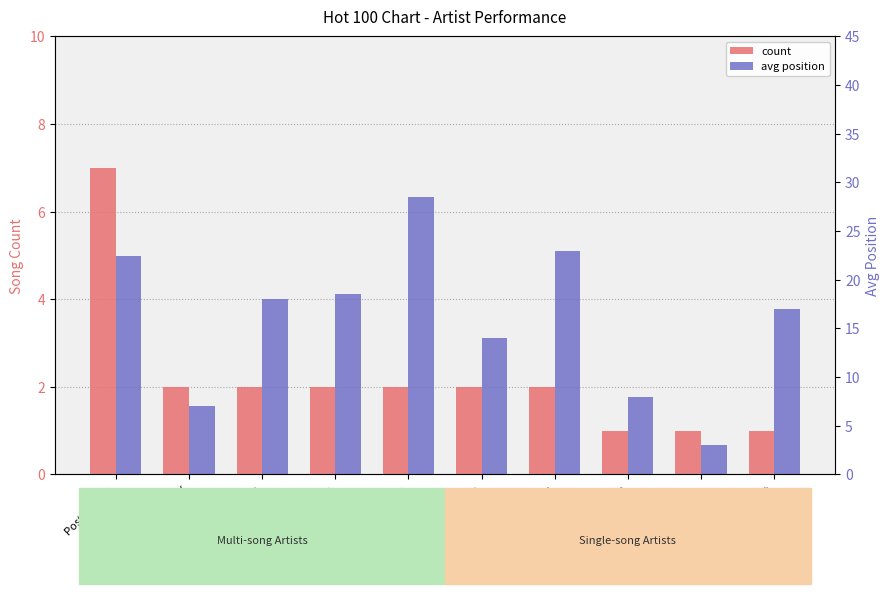

List the labels in order of count value, largest first.

Post Malone, Lil Nas X, Ed Sheeran, Ariana Grande, DaBaby, Shawn Mendes, Jonas Brothers, Billie Eilish, Lizzo, Taylor Swift